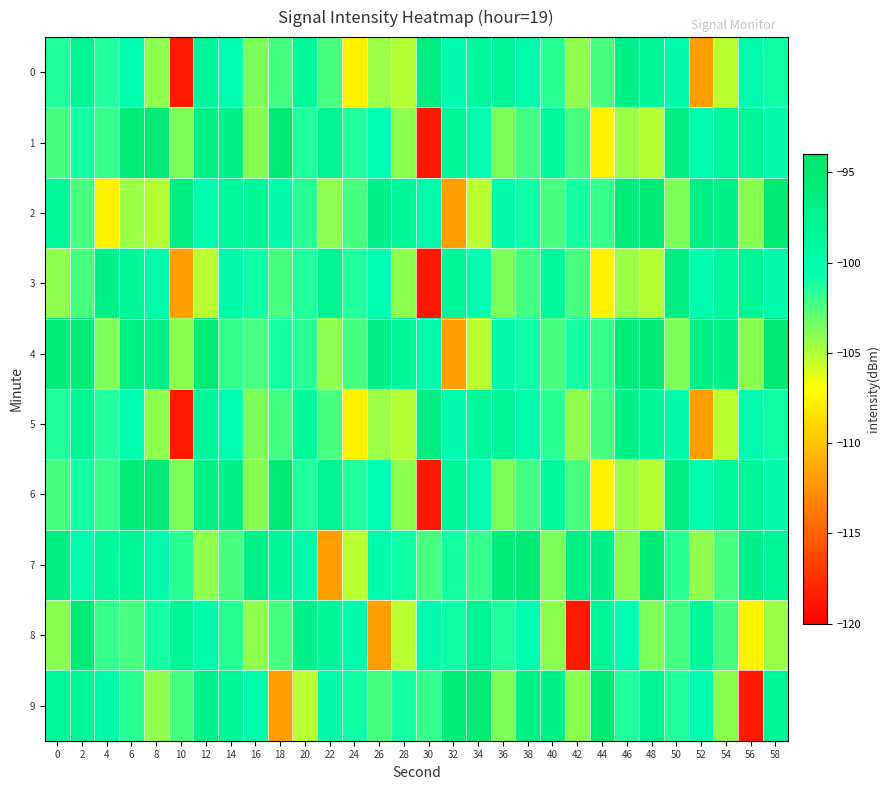

Reading right to left, transcribe all the data shown in this chart.

0: 58=-101.0	56=-99.9	54=-105.2	52=-111.9	50=-100.0	48=-98.5	46=-97.1	44=-102.4	42=-104.2	40=-101.6	38=-99.9	36=-98.0	34=-98.6	32=-100.1	30=-96.4	28=-105.1	26=-104.4	24=-107.7	22=-102.4	20=-98.5	18=-102.2	16=-103.7	14=-100.5	12=-98.4	10=-118.8	8=-104.1	6=-100.5	4=-101.4	2=-97.7	0=-101.4
1: 58=-99.9	56=-98.0	54=-98.6	52=-100.1	50=-96.4	48=-105.1	46=-104.4	44=-107.7	42=-102.4	40=-98.5	38=-102.2	36=-103.7	34=-100.5	32=-98.4	30=-118.8	28=-104.1	26=-100.5	24=-101.4	22=-97.7	20=-101.4	18=-95.2	16=-104.0	14=-97.0	12=-96.8	10=-103.7	8=-95.5	6=-95.9	4=-101.8	2=-101.1	0=-102.4
2: 58=-95.2	56=-104.0	54=-97.0	52=-96.8	50=-103.7	48=-95.5	46=-95.9	44=-101.8	42=-101.1	40=-102.4	38=-101.0	36=-99.9	34=-105.2	32=-111.9	30=-100.0	28=-98.5	26=-97.1	24=-102.4	22=-104.2	20=-101.6	18=-99.9	16=-98.0	14=-98.6	12=-100.1	10=-96.4	8=-105.1	6=-104.4	4=-107.7	2=-102.4	0=-98.5
3: 58=-99.9	56=-98.0	54=-98.6	52=-100.1	50=-96.4	48=-105.1	46=-104.4	44=-107.7	42=-102.4	40=-98.5	38=-102.2	36=-103.7	34=-100.5	32=-98.4	30=-118.8	28=-104.1	26=-100.5	24=-101.4	22=-97.7	20=-101.4	18=-102.4	16=-101.0	14=-99.9	12=-105.2	10=-111.9	8=-100.0	6=-98.5	4=-97.1	2=-102.4	0=-104.2
4: 58=-95.2	56=-104.0	54=-97.0	52=-96.8	50=-103.7	48=-95.5	46=-95.9	44=-101.8	42=-101.1	40=-102.4	38=-101.0	36=-99.9	34=-105.2	32=-111.9	30=-100.0	28=-98.5	26=-97.1	24=-102.4	22=-104.2	20=-101.6	18=-101.1	16=-102.4	14=-101.8	12=-95.2	10=-104.0	8=-97.0	6=-96.8	4=-103.7	2=-95.5	0=-95.9
5: 58=-101.0	56=-99.9	54=-105.2	52=-111.9	50=-100.0	48=-98.5	46=-97.1	44=-102.4	42=-104.2	40=-101.6	38=-99.9	36=-98.0	34=-98.6	32=-100.1	30=-96.4	28=-105.1	26=-104.4	24=-107.7	22=-102.4	20=-98.5	18=-102.2	16=-103.7	14=-100.5	12=-98.4	10=-118.8	8=-104.1	6=-100.5	4=-101.4	2=-97.7	0=-101.4
6: 58=-99.9	56=-98.0	54=-98.6	52=-100.1	50=-96.4	48=-105.1	46=-104.4	44=-107.7	42=-102.4	40=-98.5	38=-102.2	36=-103.7	34=-100.5	32=-98.4	30=-118.8	28=-104.1	26=-100.5	24=-101.4	22=-97.7	20=-101.4	18=-95.2	16=-104.0	14=-97.0	12=-96.8	10=-103.7	8=-95.5	6=-95.9	4=-101.8	2=-101.1	0=-102.4
7: 58=-98.5	56=-97.1	54=-102.4	52=-104.2	50=-101.6	48=-95.2	46=-104.0	44=-97.0	42=-96.8	40=-103.7	38=-95.5	36=-95.9	34=-101.8	32=-101.1	30=-102.4	28=-101.0	26=-99.9	24=-105.2	22=-111.9	20=-100.0	18=-98.5	16=-97.1	14=-102.4	12=-104.2	10=-101.6	8=-99.9	6=-98.0	4=-98.6	2=-100.1	0=-96.4
8: 58=-104.4	56=-107.7	54=-102.4	52=-98.5	50=-102.2	48=-103.7	46=-100.5	44=-98.4	42=-118.8	40=-104.1	38=-100.5	36=-101.4	34=-97.7	32=-101.0	30=-99.9	28=-105.2	26=-111.9	24=-100.0	22=-98.5	20=-97.1	18=-102.4	16=-104.2	14=-101.6	12=-99.9	10=-98.0	8=-101.1	6=-102.4	4=-101.8	2=-95.2	0=-104.0
9: 58=-98.4	56=-118.8	54=-104.1	52=-100.5	50=-101.4	48=-97.7	46=-101.4	44=-95.2	42=-104.0	40=-97.0	38=-96.8	36=-103.7	34=-95.5	32=-95.9	30=-101.8	28=-101.1	26=-102.4	24=-101.0	22=-99.9	20=-105.2	18=-111.9	16=-100.0	14=-98.5	12=-97.1	10=-102.4	8=-104.2	6=-101.6	4=-99.9	2=-98.0	0=-98.6